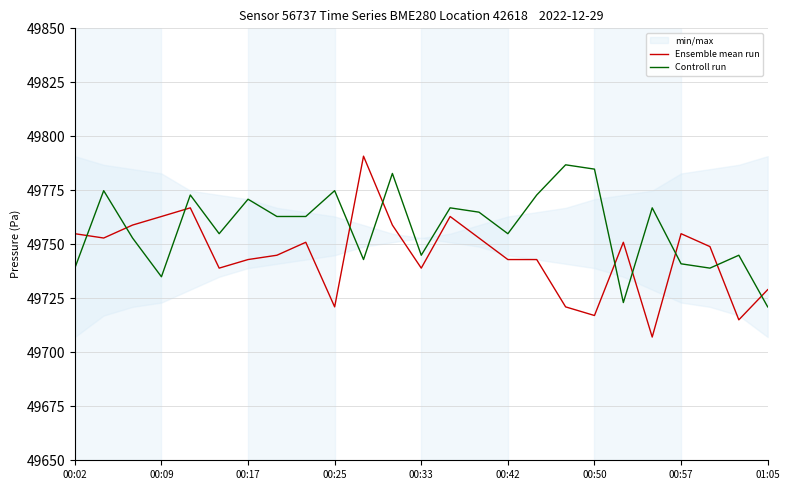

Which series ends up on top after the final intersection of Controll run and Ensemble mean run?

Ensemble mean run